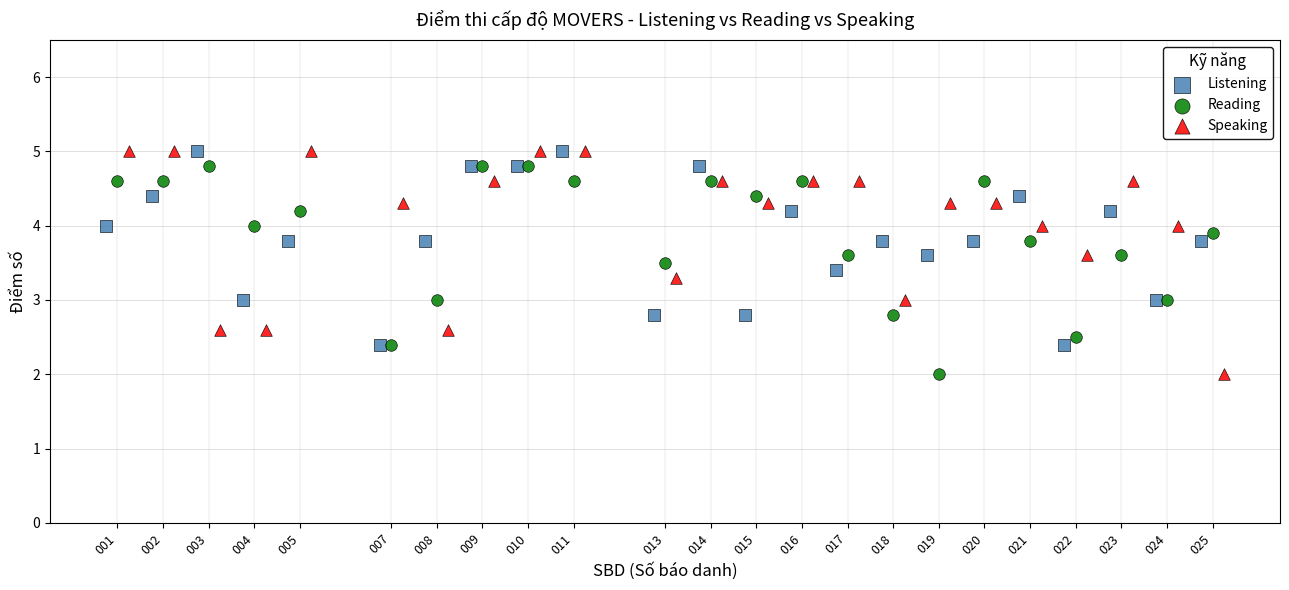

What are all the series names shown in the legend?

Listening, Reading, Speaking